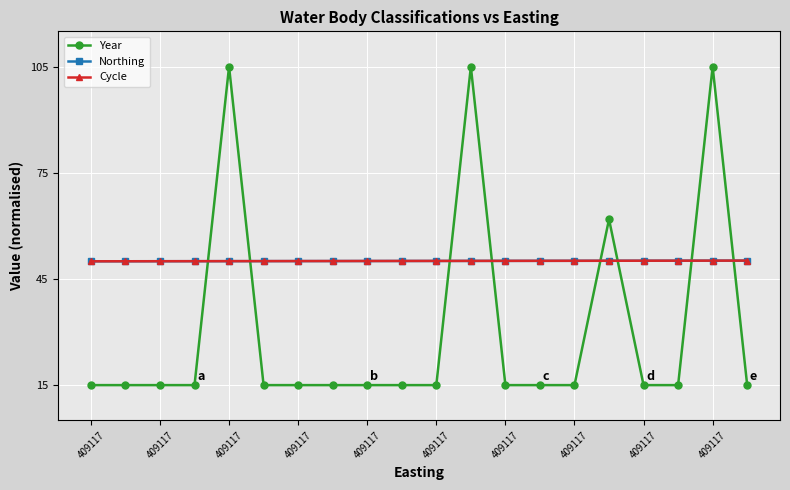

What is the lowest value of the Year series?

15.0